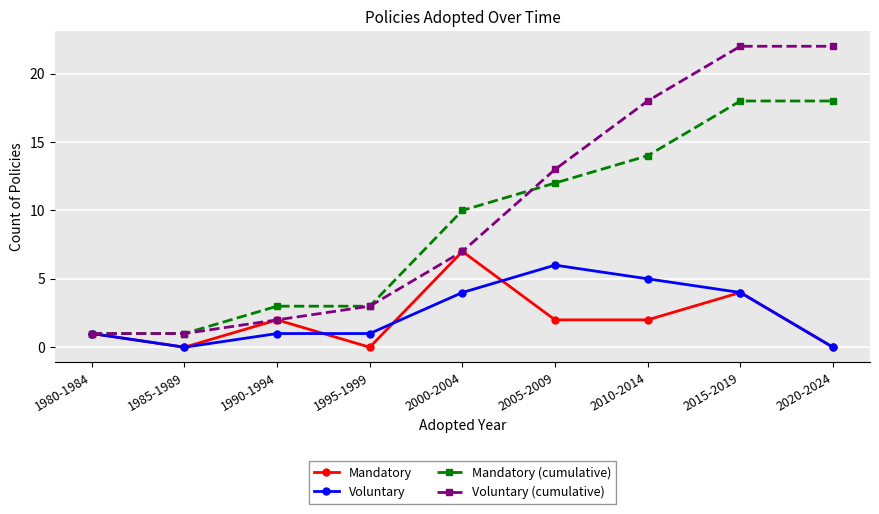

How many lines are shown in the chart?

4